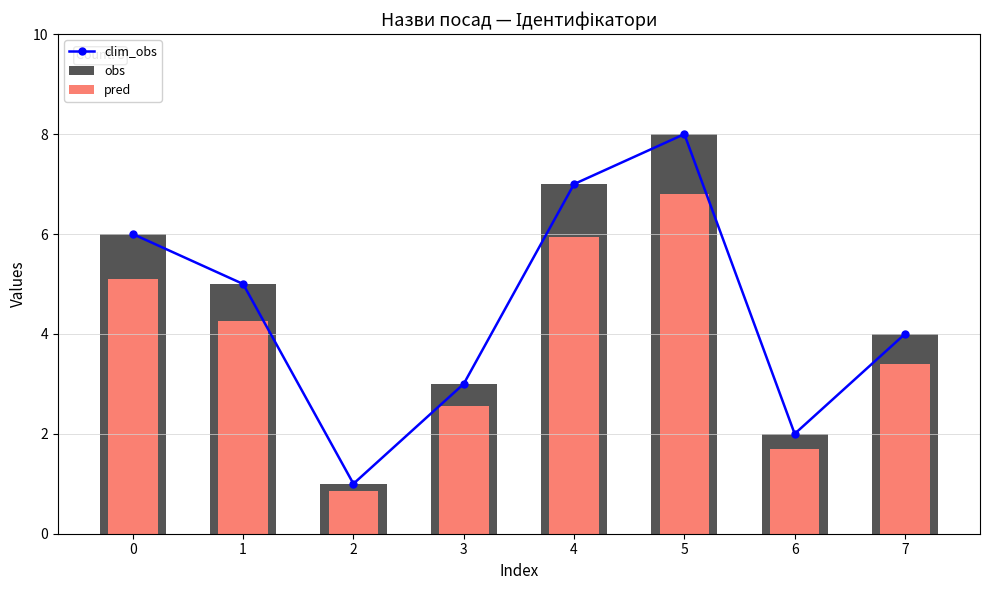

Count the number of categories in the chart.

8